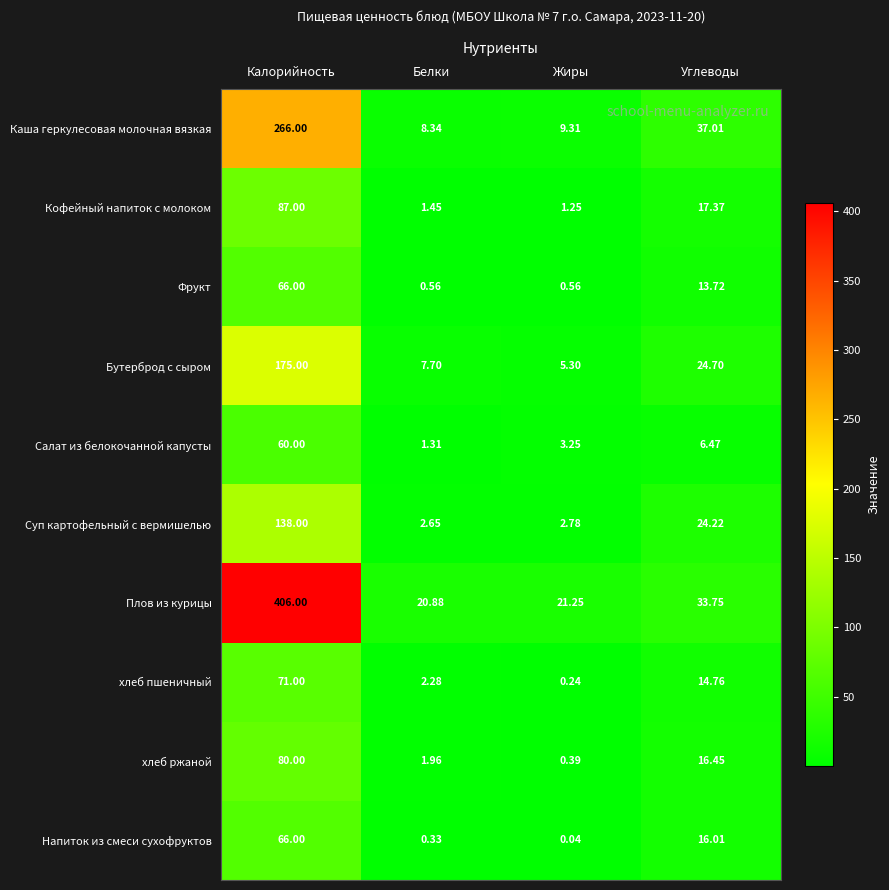

Which category has the lowest value in the Кофейный напиток с молоком series?

Жиры